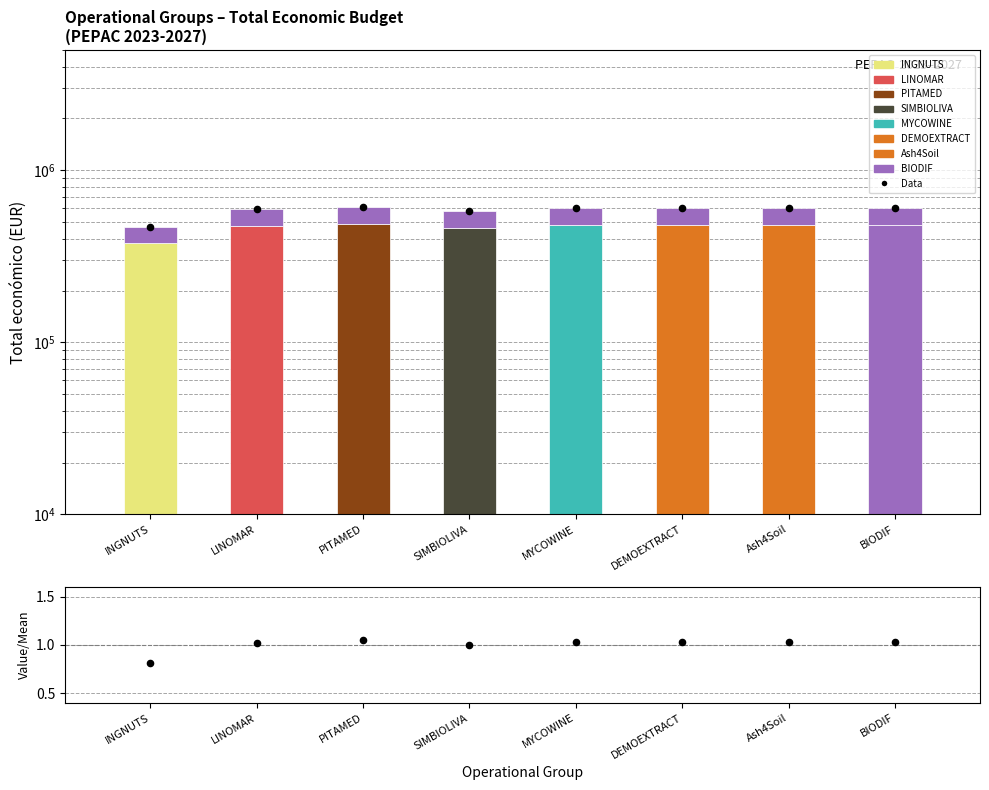

Which series reaches the minimum Y coordinate?

Ratio